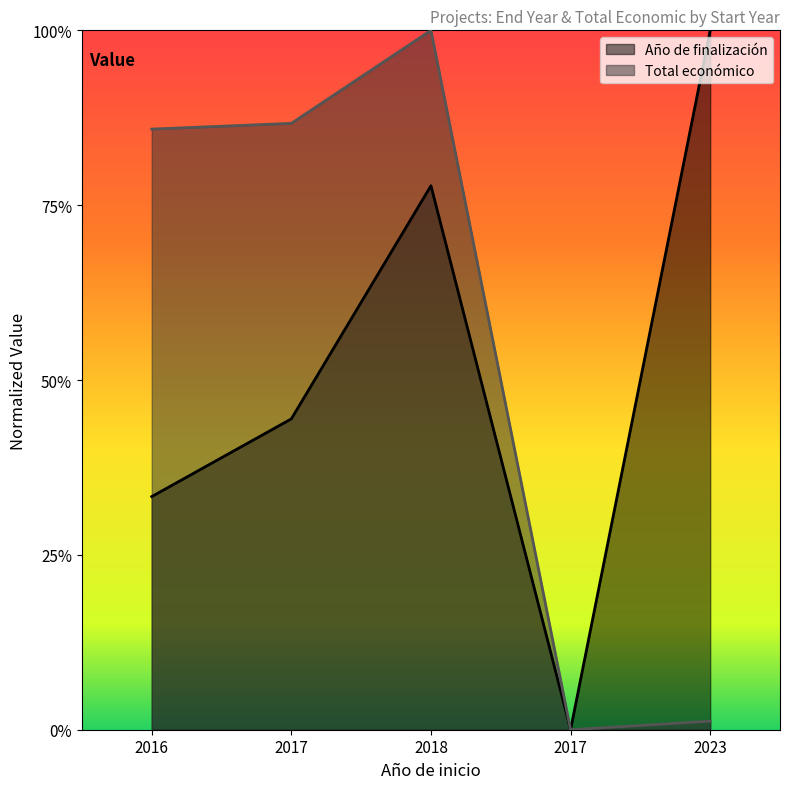

At which category is the sum across all series the highest?

2018